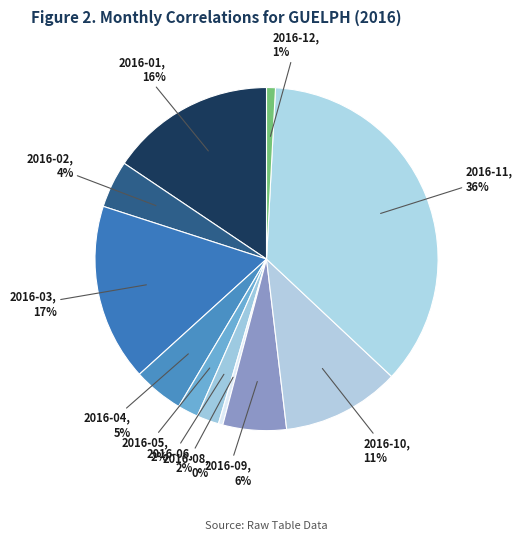

To the nearest percent, what is the difference between the largest and smallest slice percentages?

36%